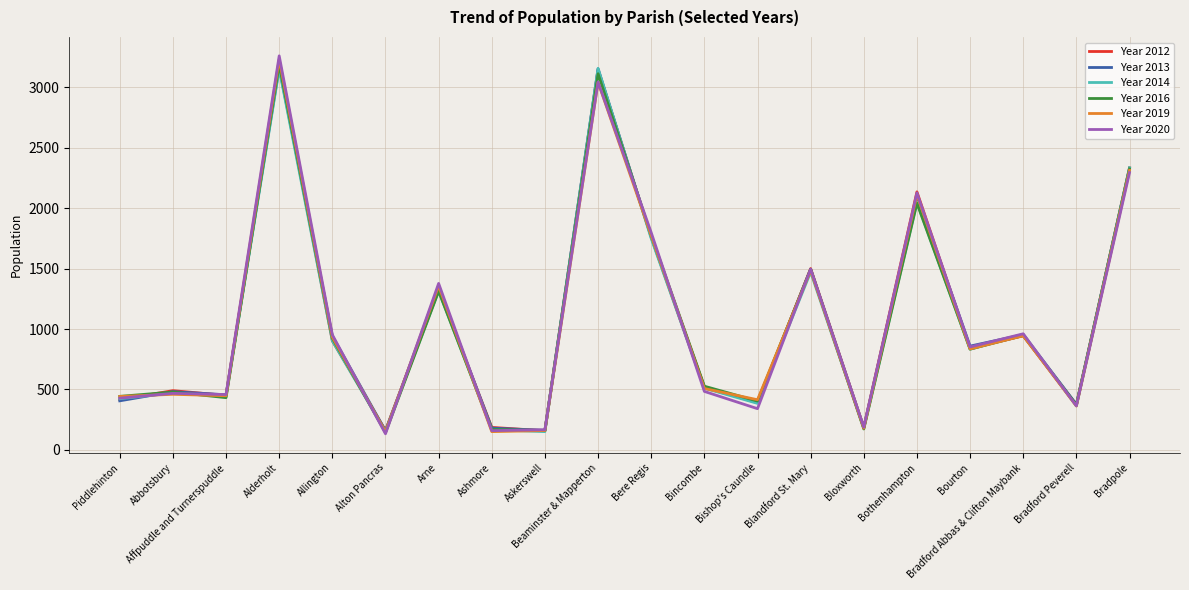

Count the number of data series in this chart.

6